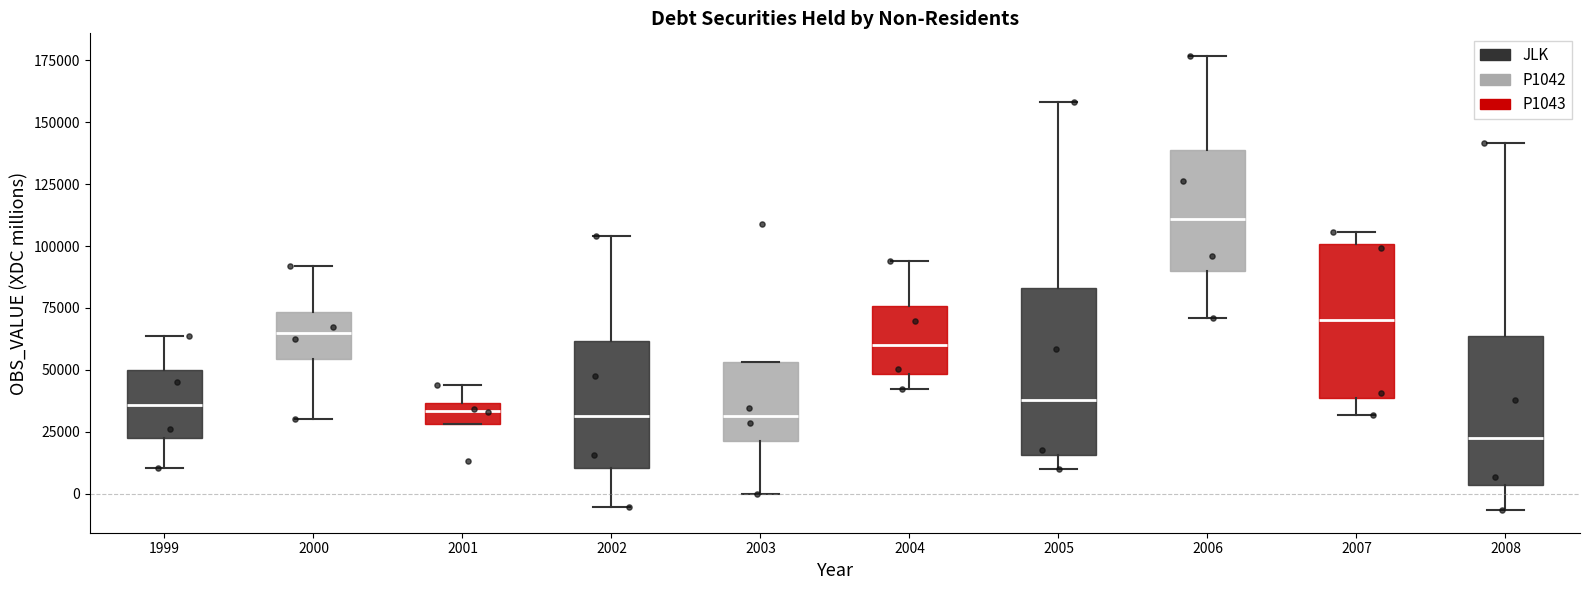

Reading left to right, read every box against the y-axis: the position of its median line, the range the box covers, and the ends of its whiskers. The values are not printed on the chart, so give them approximately, as read against the axis.

1999: median 35000, box 20000 to 50000, whiskers 10000 to 65000
2000: median 65000, box 55000 to 75000, whiskers 30000 to 90000
2001: median 35000 (just below the box's upper edge), box 30000 to 35000, whiskers 30000 to 45000
2002: median 30000, box 10000 to 60000, whiskers -5000 to 105000
2003: median 30000, box 20000 to 55000, whiskers 0 to 55000
2004: median 60000, box 50000 to 75000, whiskers 40000 to 95000
2005: median 40000, box 15000 to 85000, whiskers 10000 to 160000
2006: median 110000, box 90000 to 140000, whiskers 70000 to 175000
2007: median 70000, box 40000 to 100000, whiskers 30000 to 105000
2008: median 20000, box 5000 to 65000, whiskers -5000 to 140000